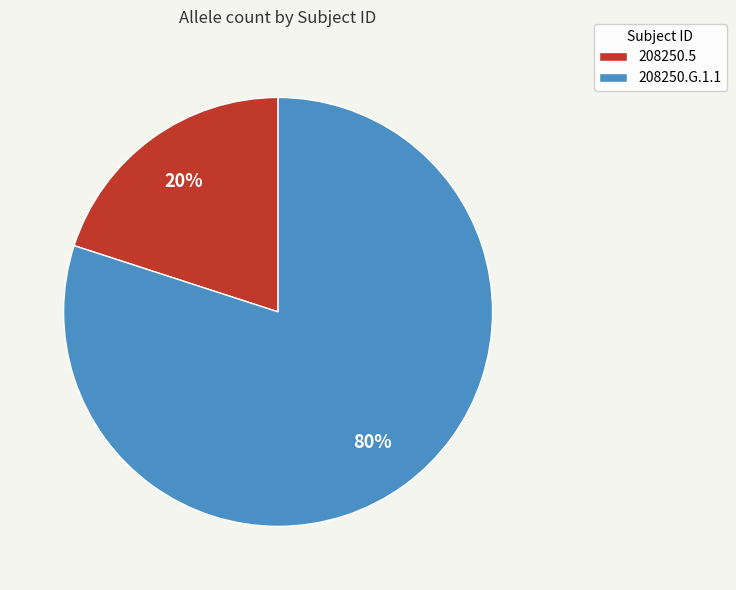

Count the number of slices in the pie.

2